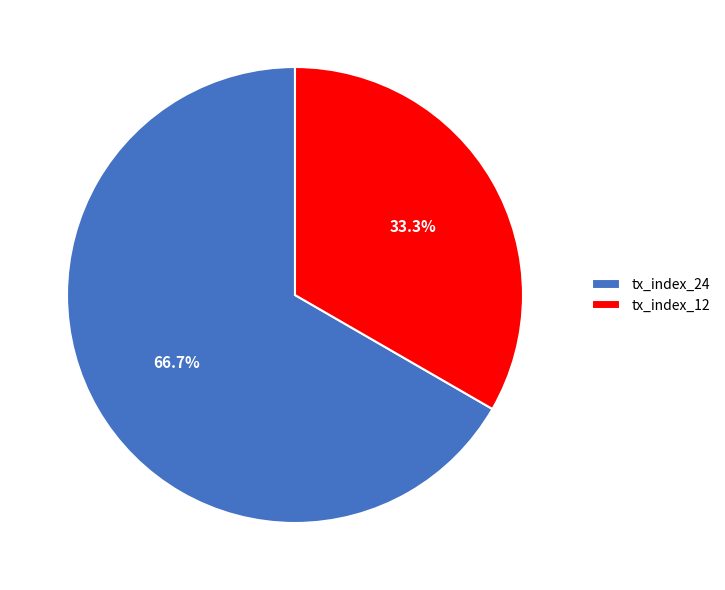

How many segments does this pie chart have?

2